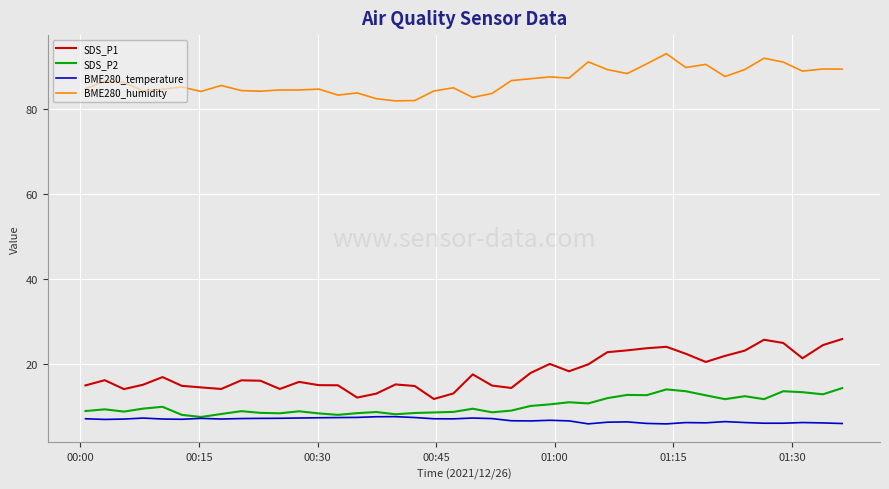

Rank the series by their maximum value, from highest to lowest.

BME280_humidity, SDS_P1, SDS_P2, BME280_temperature